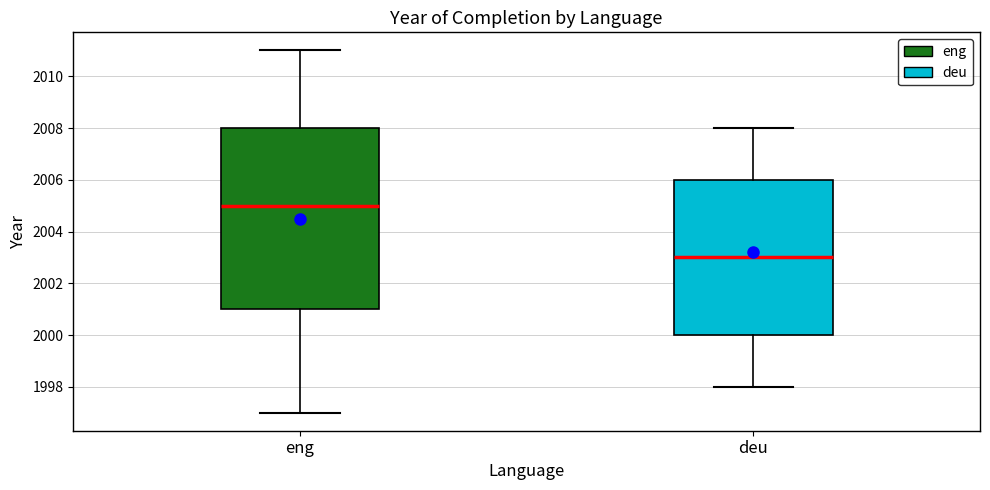

Which box has the highest median line?

eng